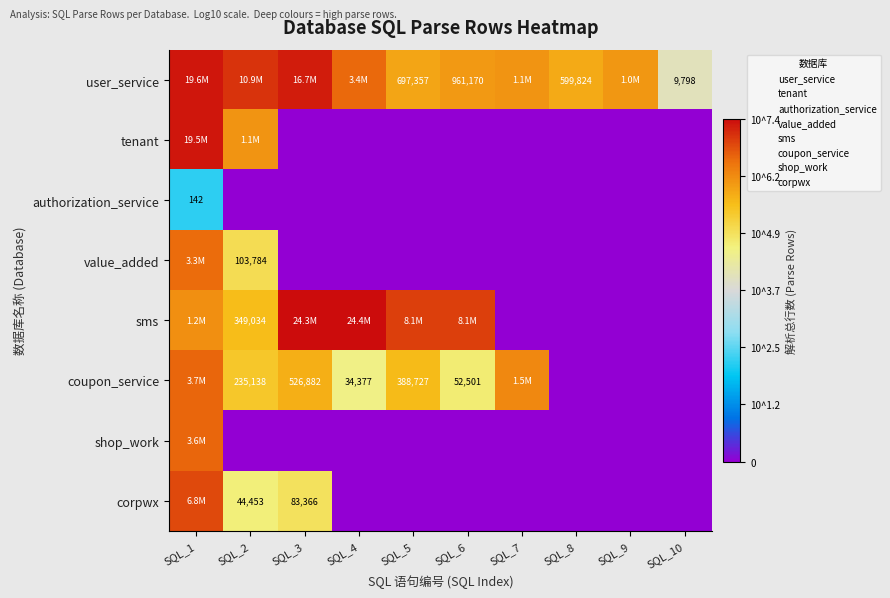

At which category is the sum across all series the highest?

SQL_1